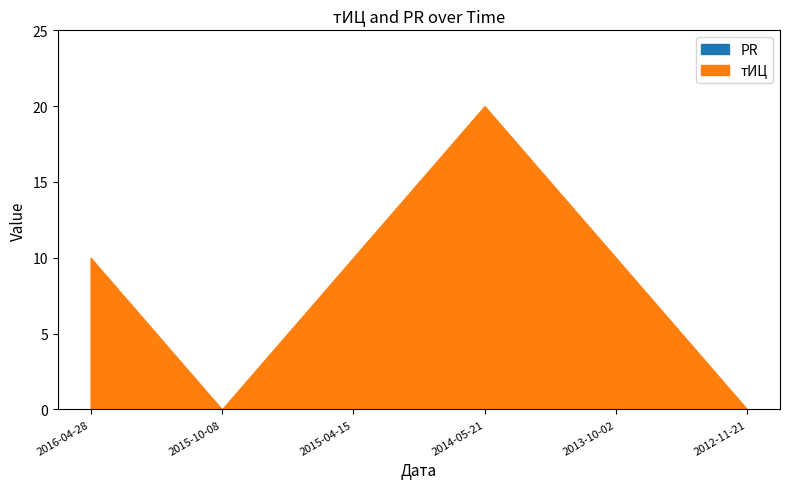

Where is тИЦ nearest to the value 10?

2016-04-28